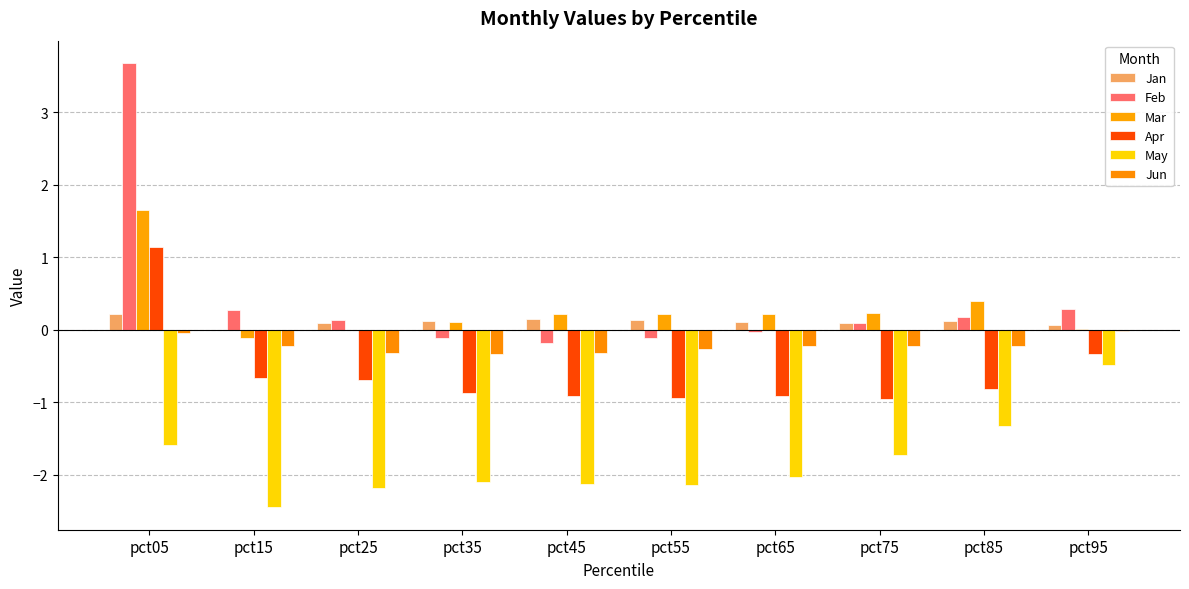

Read the Jan value at pct95.

0.1